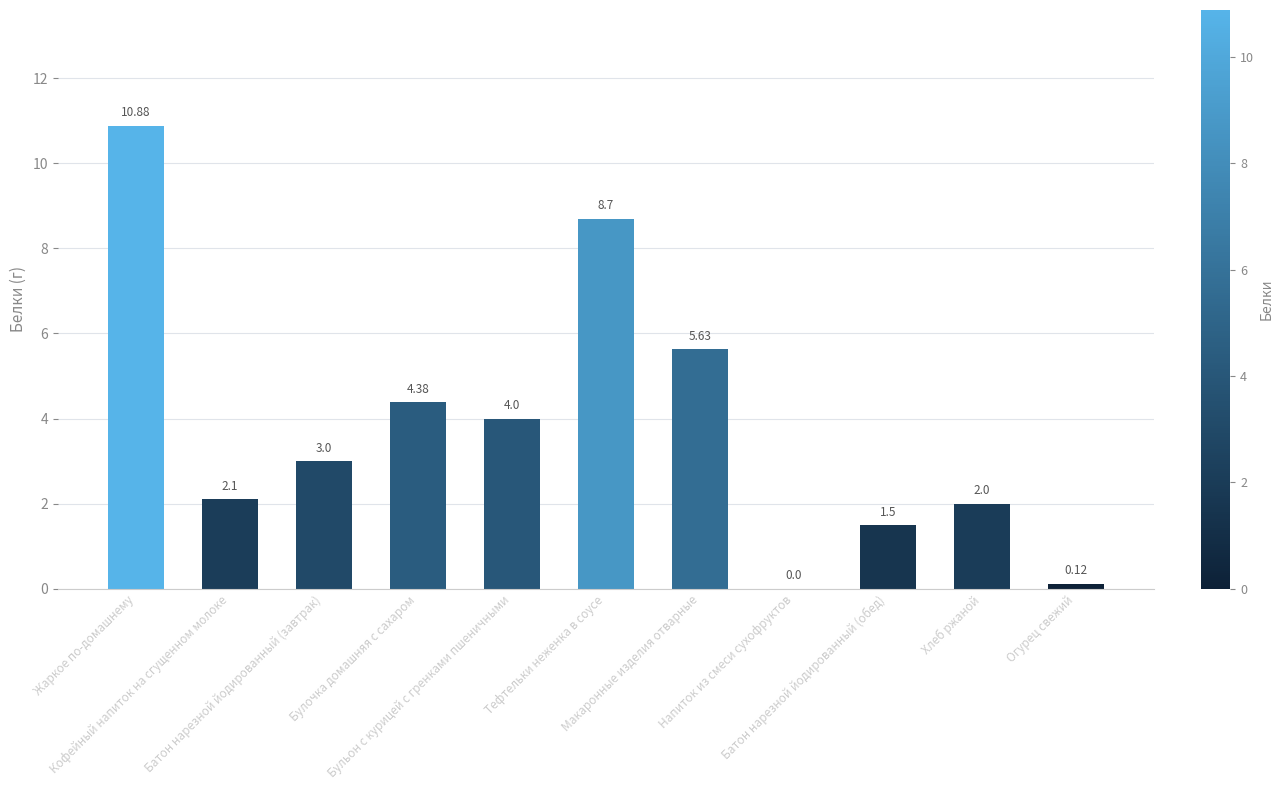

Are the bars horizontal?

No